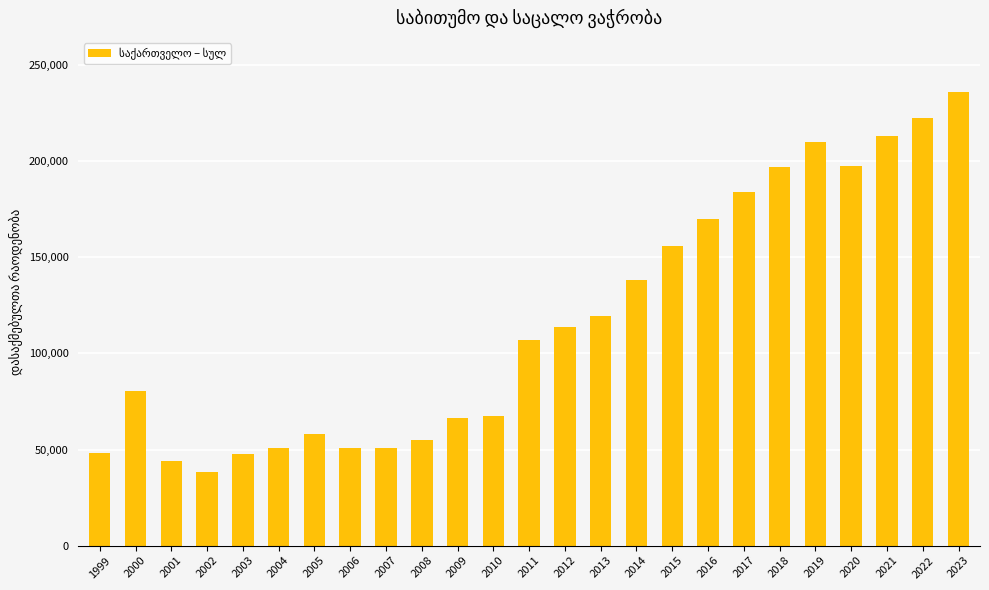

How many bars are there in total?

25